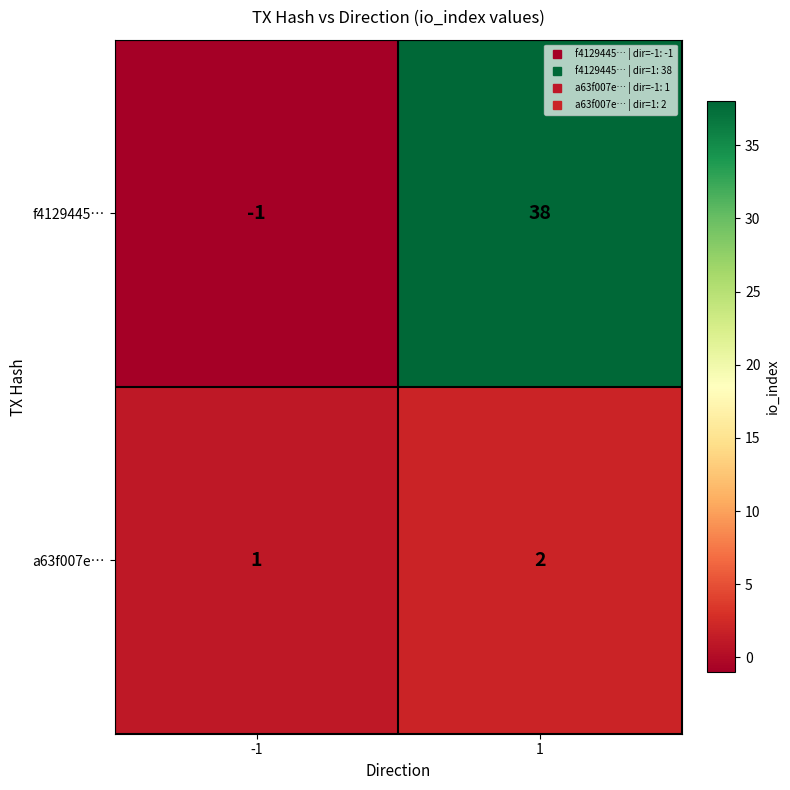

Between -1 and 1, which series saw the biggest shift?

f4129445…